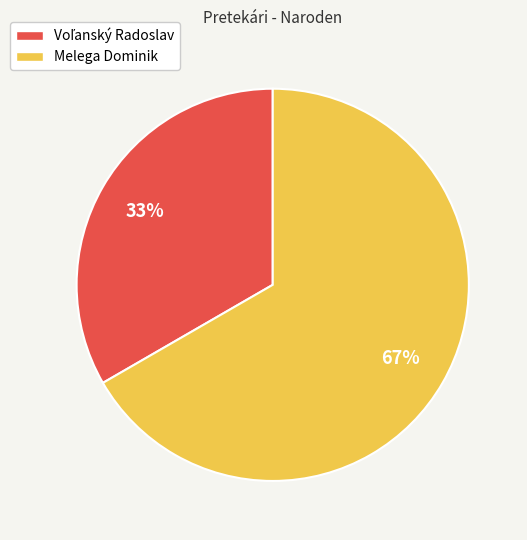

Is it true that Melega Dominik is 55% of the pie?

False